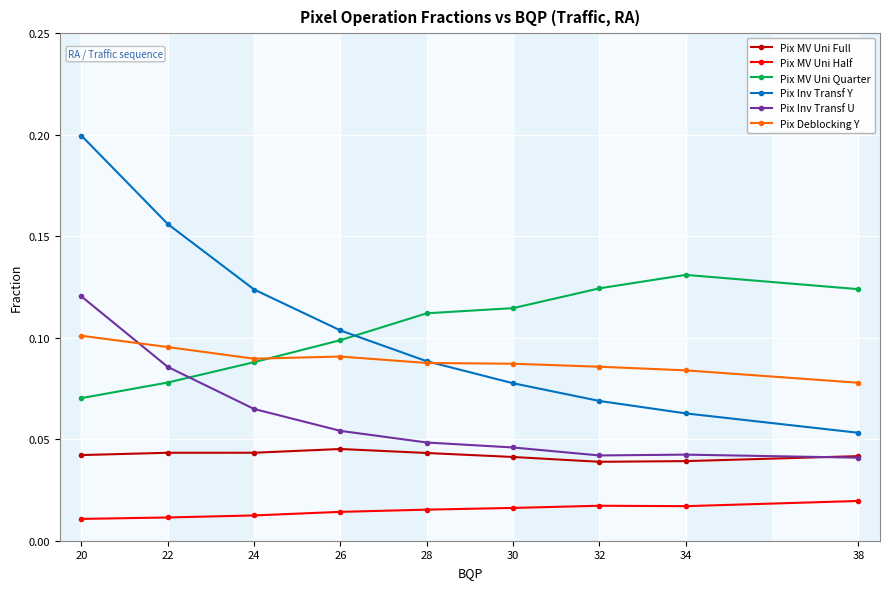

Which series has the largest range (max minus min)?

Pix Inv Transf Y